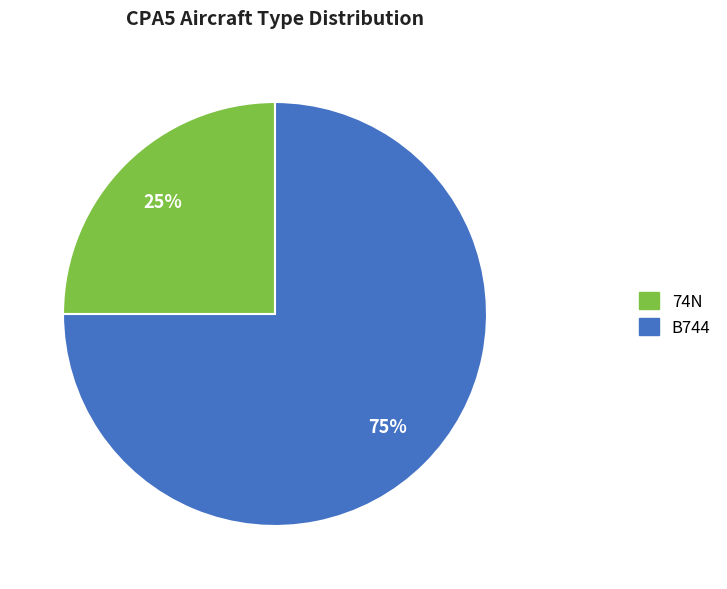

Count the number of slices in the pie.

2